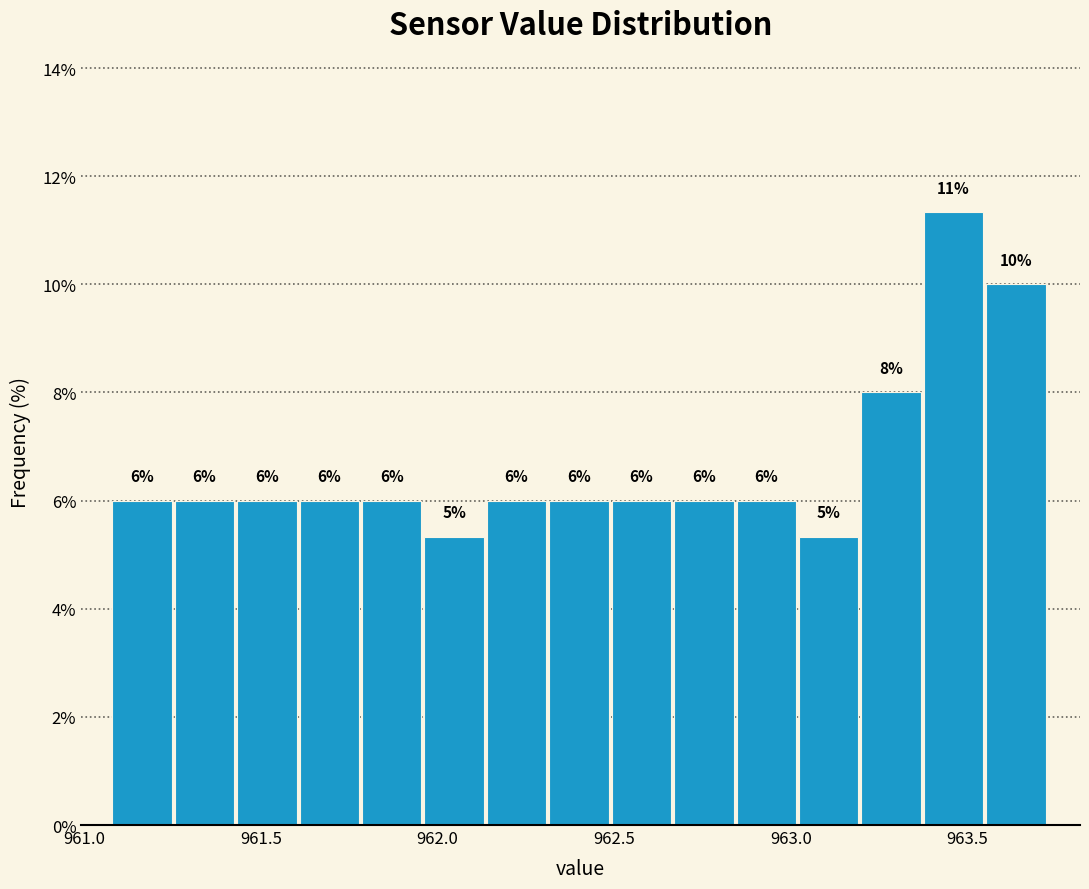

Around what value on the x-axis is the tallest bar? Give the approximate position of its centre, as read against the axis.

963.45